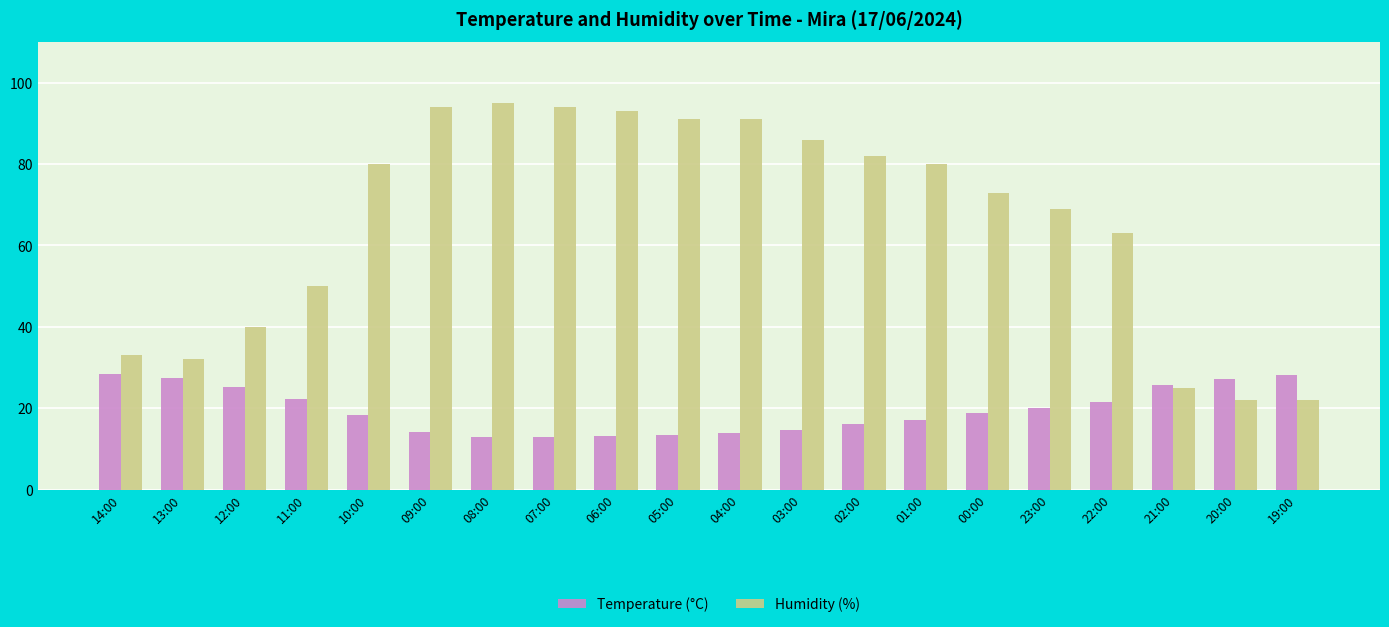

At which label is Humidity (%) closest to 58?

22:00